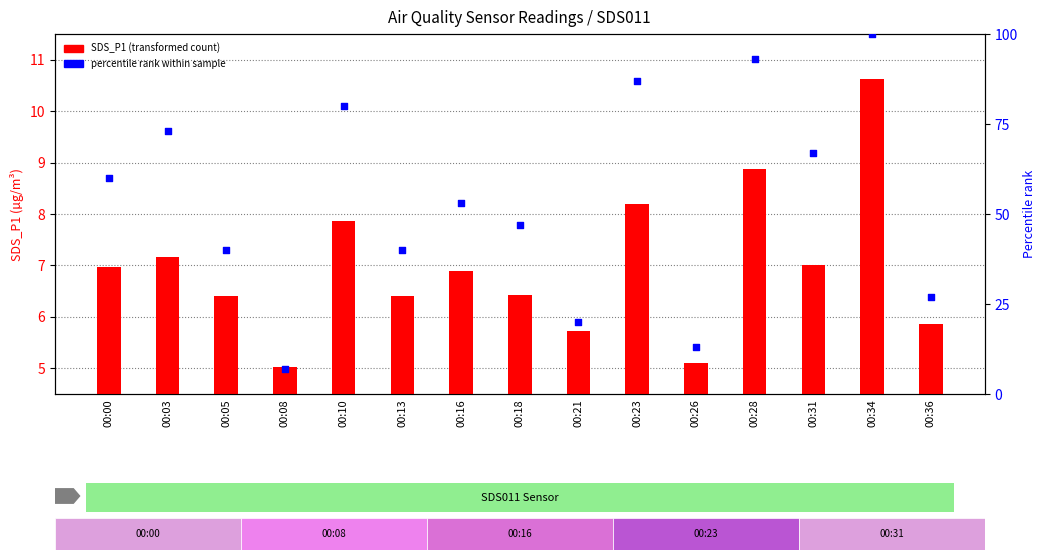

Which series has the largest total across all categories?

percentile rank within sample